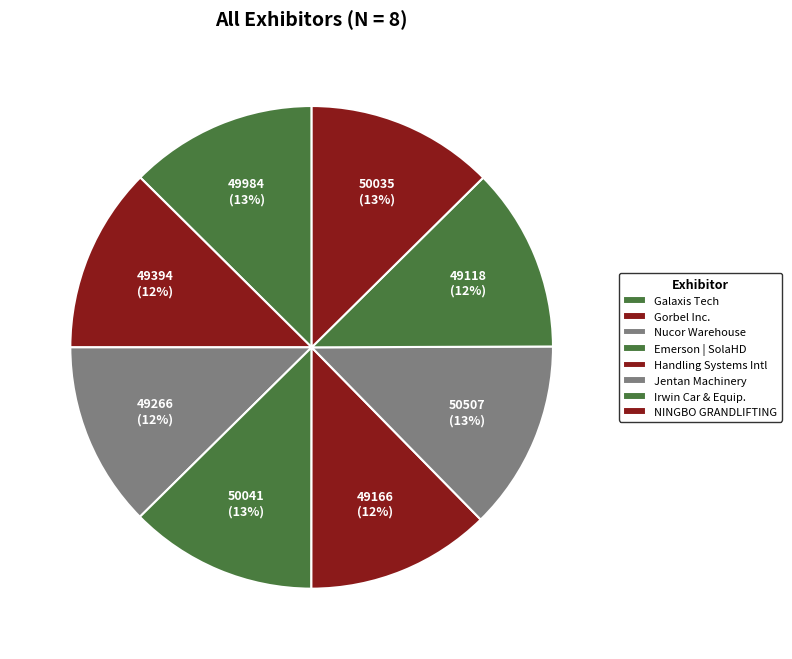

Rank the categories by value from highest to lowest.

Hangzhou Jentan Machinery Co., Ltd., Emerson | SolaHD, NINGBO GRANDLIFTING CO.,LIMITED, Galaxis Technology Group, Gorbel Inc., Nucor Warehouse Systems, Handling Systems International Inc., Irwin Car & Equipment